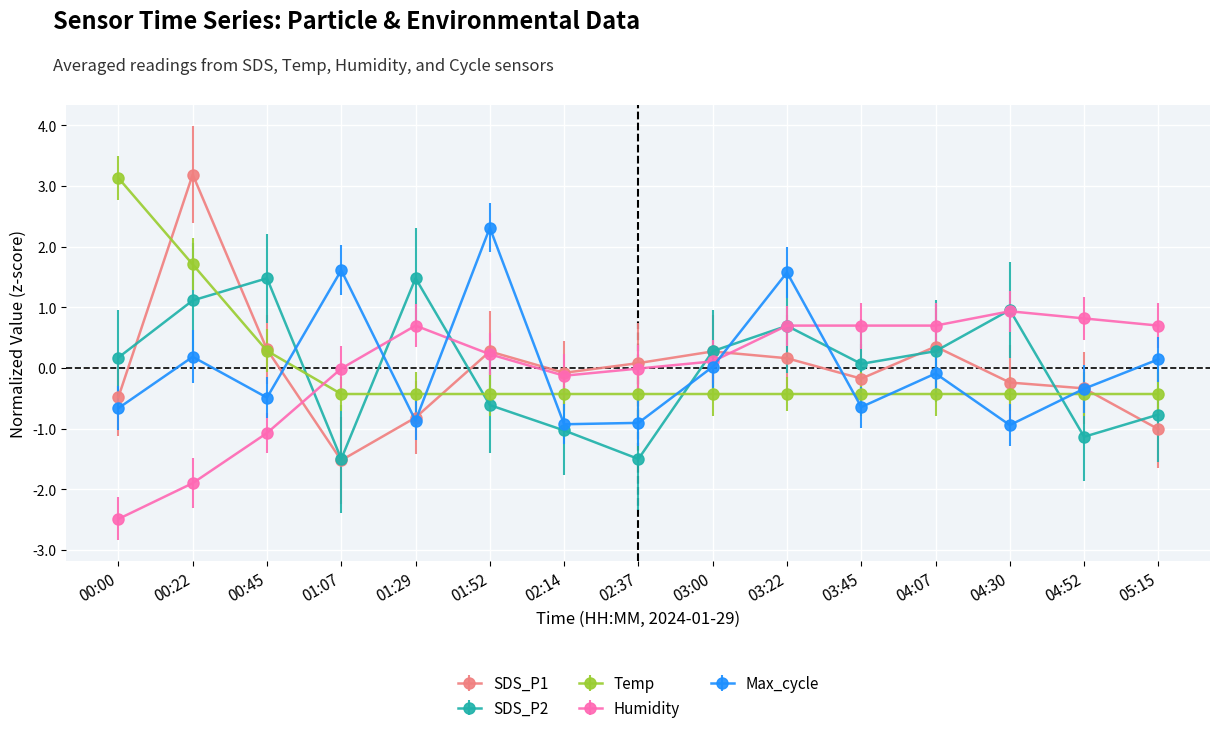

How many interior local peaks does the SDS_P1 series have?

4